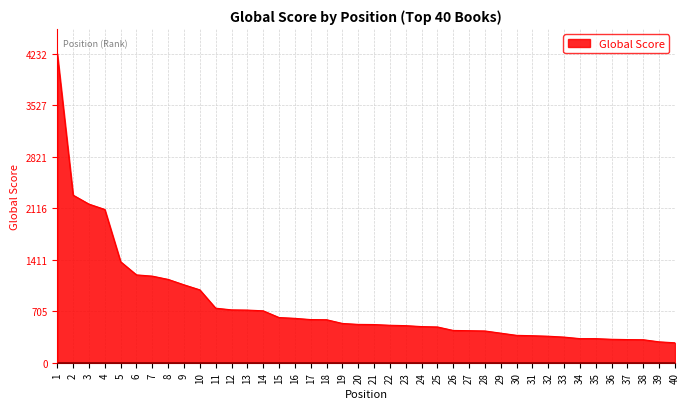

The value at 29 is 405. True or false?

True